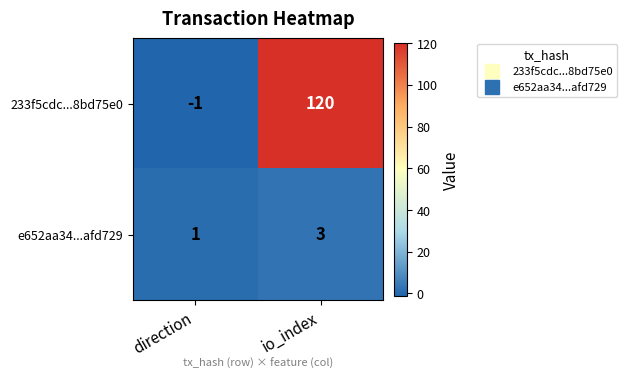

Which series changed the most between direction and io_index?

233f5cdc...8bd75e0